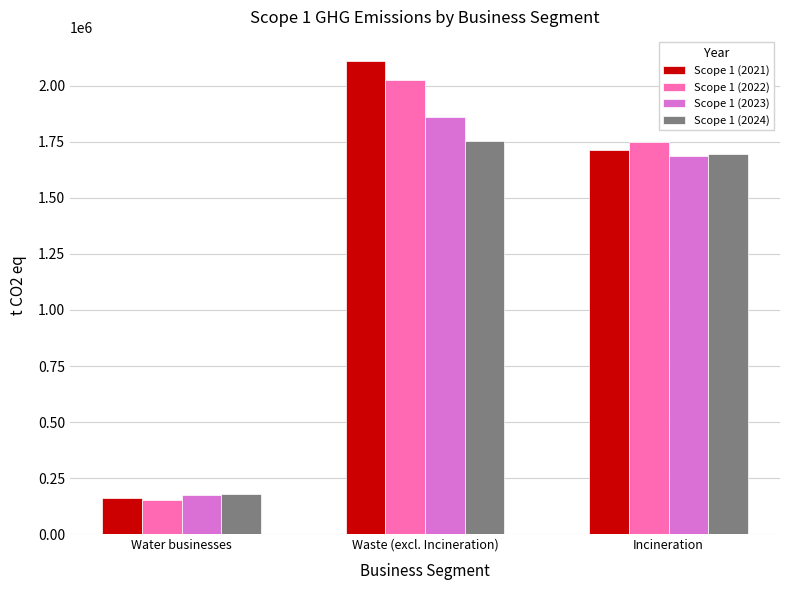

What is the spread (max minus min) of values at Waste (excl. Incineration)?

359674.2